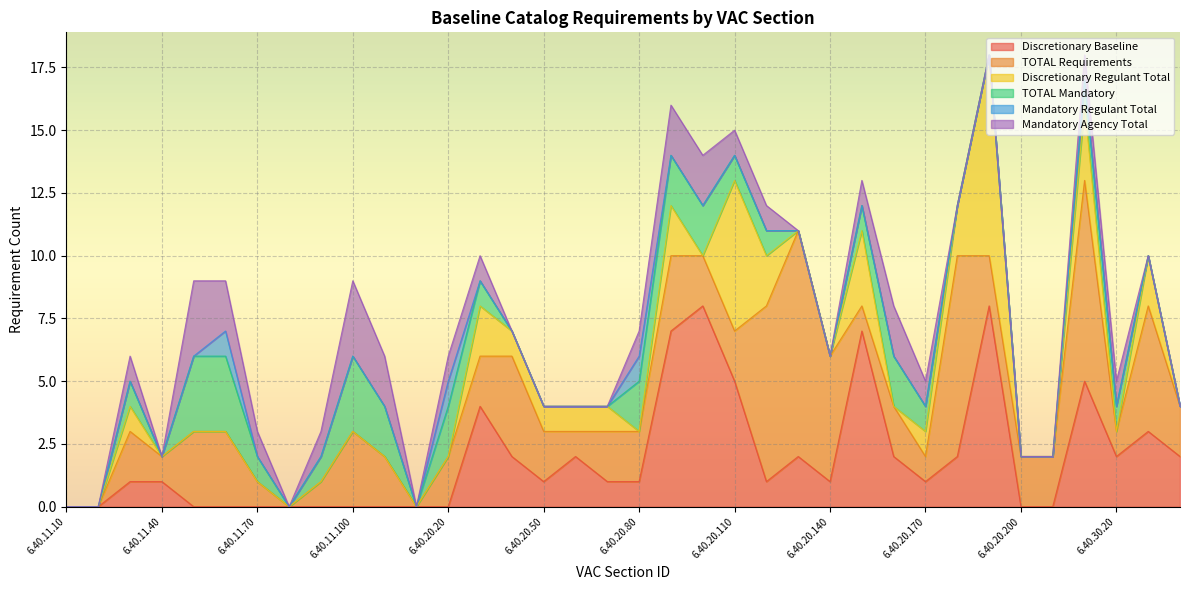

Is it true that TOTAL Mandatory equals 1 at 6.40.30.20?

True